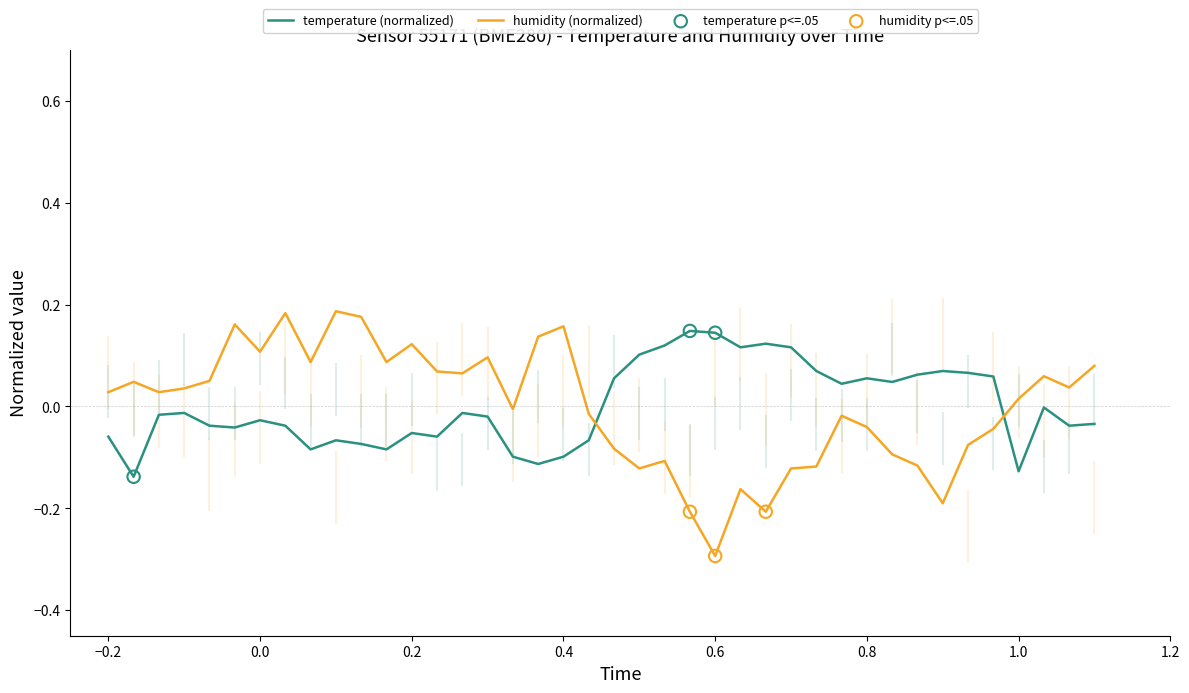

Which series has the largest range (max minus min)?

humidity (normalized)